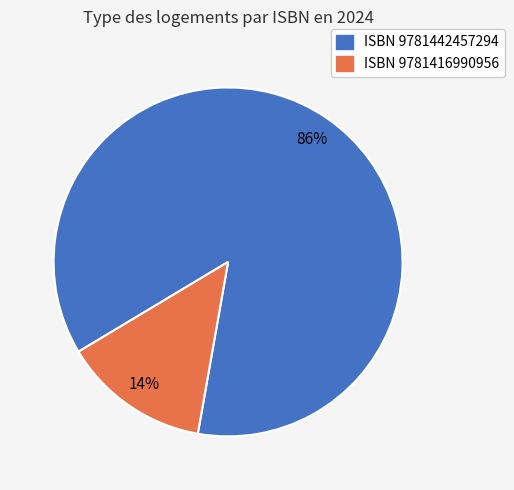

Is there a majority slice in this chart?

Yes